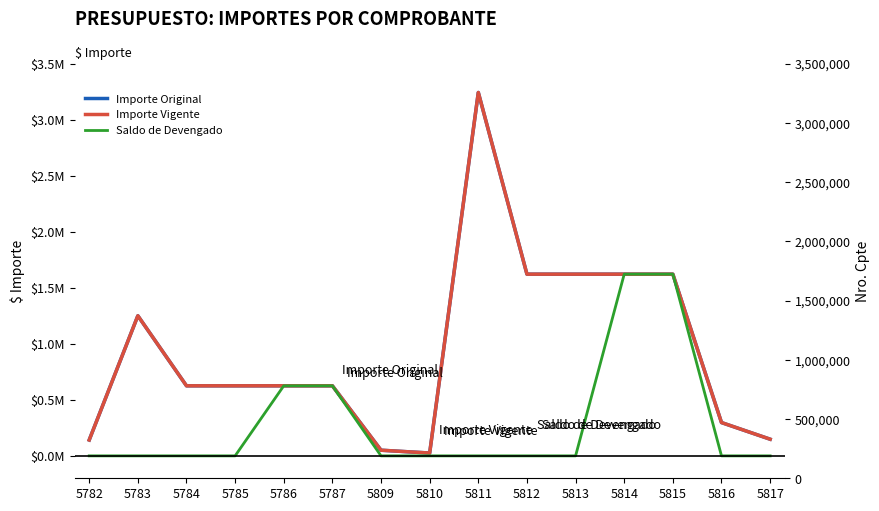

What is the value of the Importe Original point at the 13th from the left?

1621000